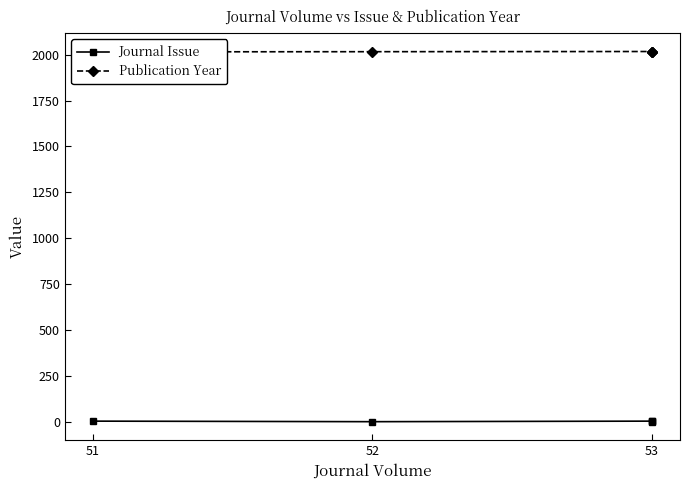

What is the minimum value for Journal Issue?

2